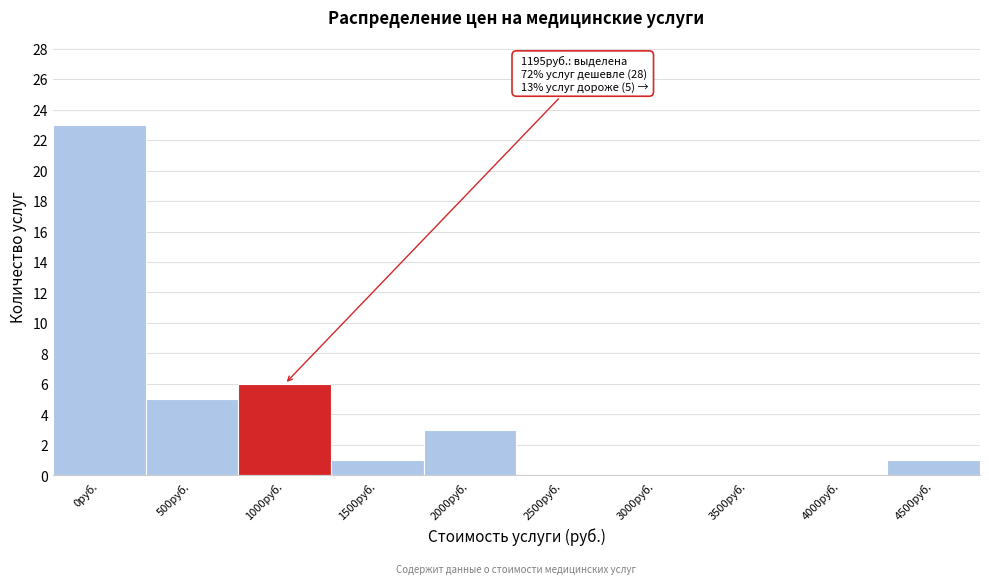

Reading left to right, extract all data points from this chart.

0руб.=23	500руб.=5	1000руб.=6	1500руб.=1	2000руб.=3	2500руб.=0	3000руб.=0	3500руб.=0	4000руб.=0	4500руб.=1